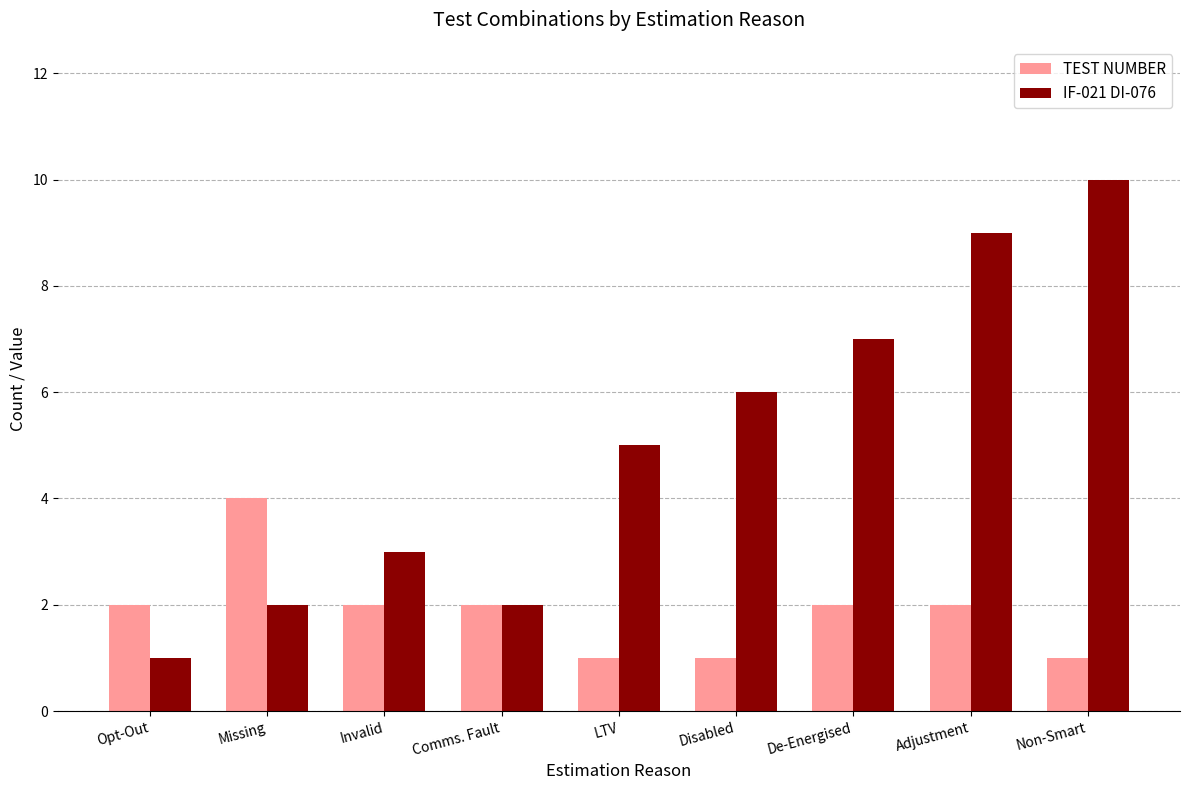

How many series are shown in this chart?

2